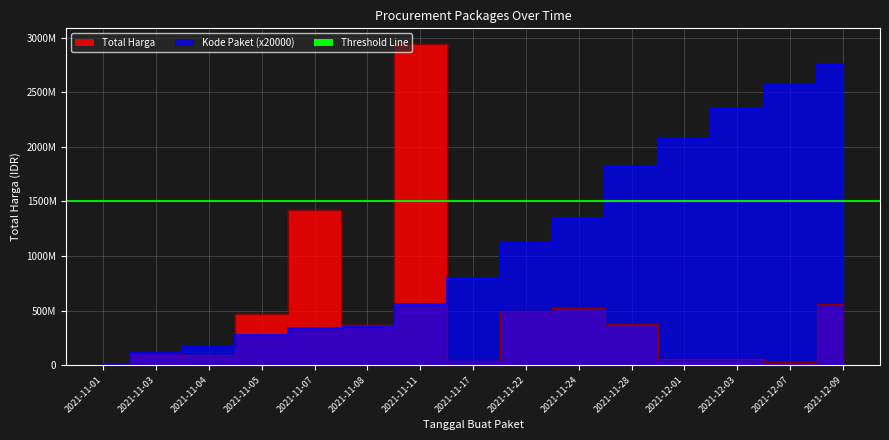

What is the average value of the Total Harga series?

502096806